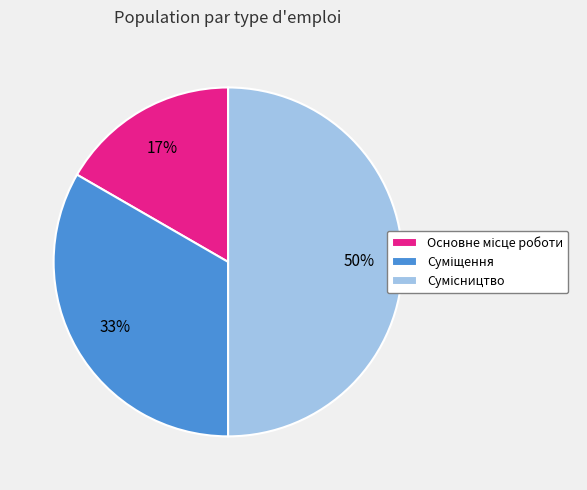

To the nearest percent, what is the average slice percentage?

33%